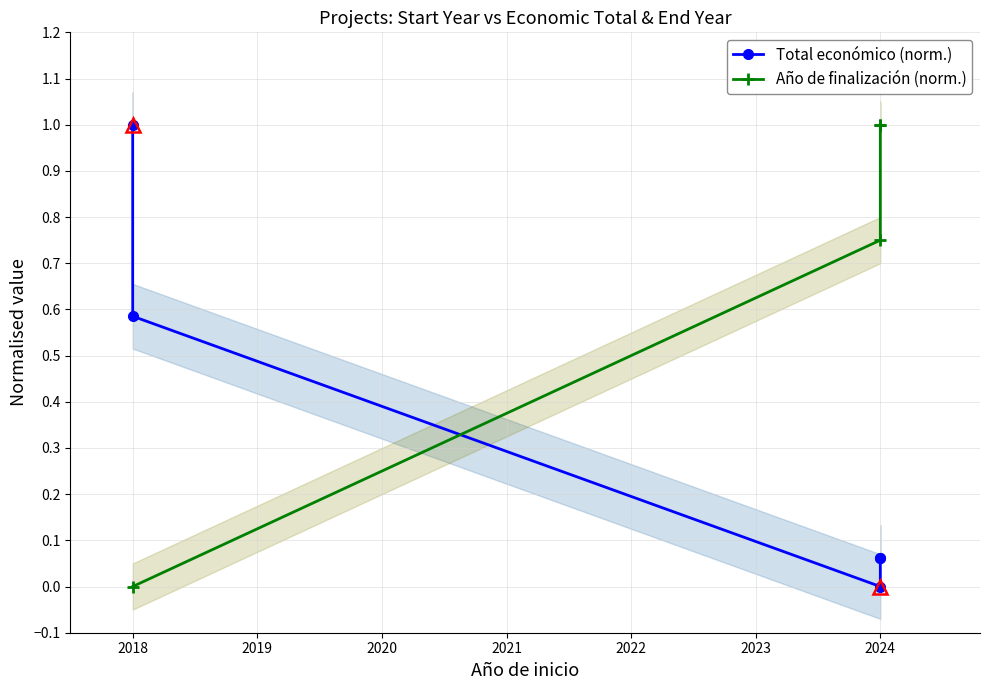

List the labels in order of value, smallest first.

2024, 2024, 2024, 2018, 2018